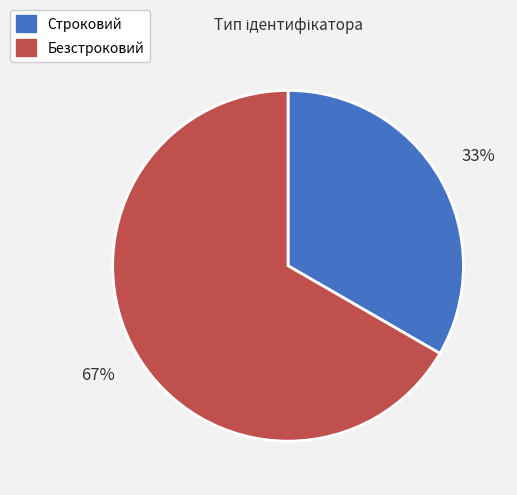

Rank the categories by value from lowest to highest.

Строковий, Безстроковий